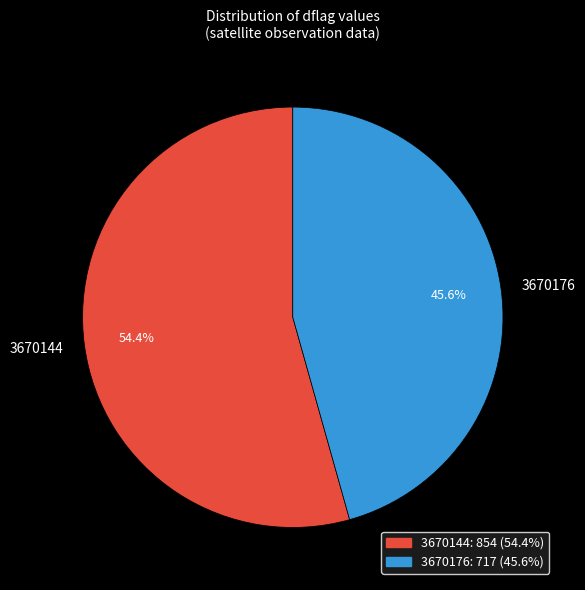

Is 3670176 the majority of the pie?

No